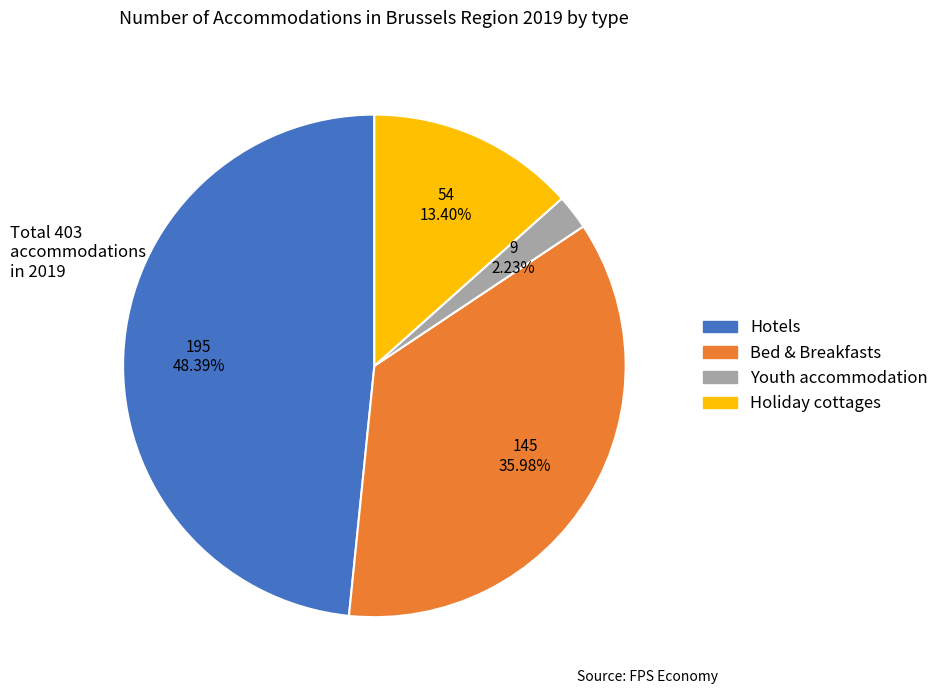

To the nearest percent, what portion does Holiday cottages represent?

13%